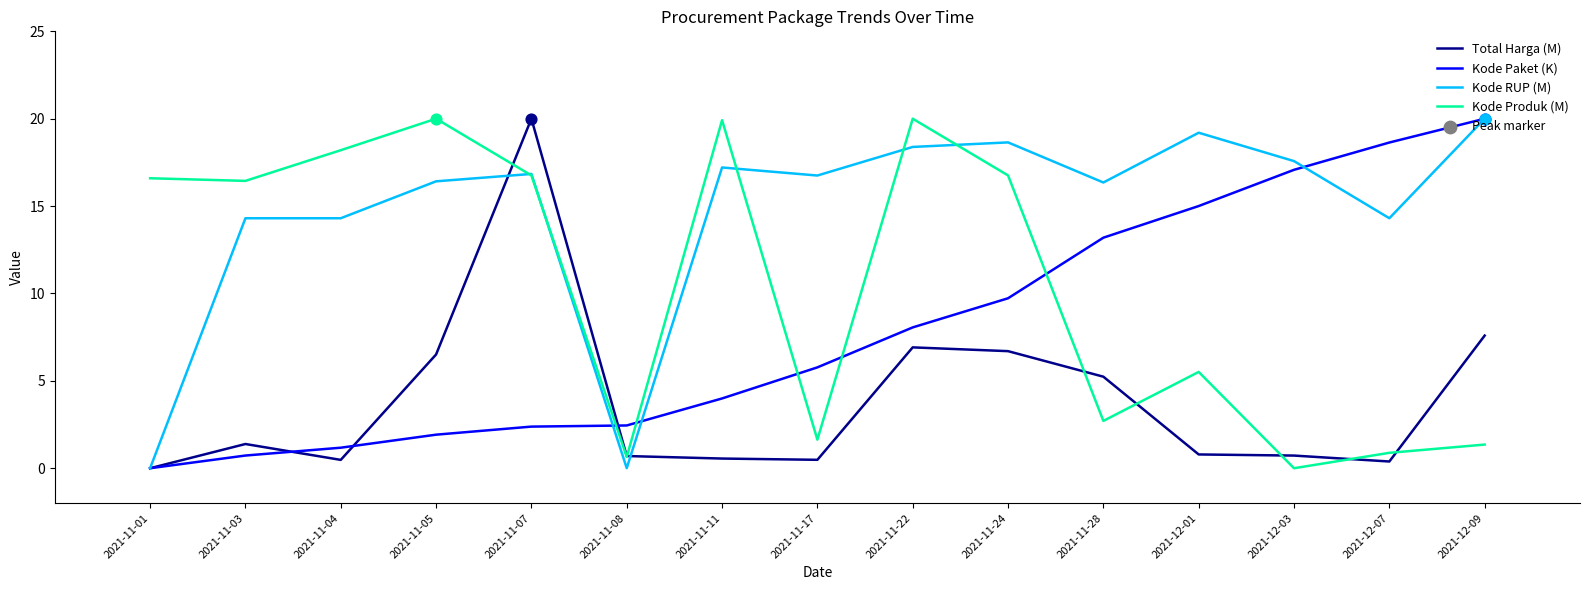

Between 2021-11-17 and 2021-12-03, which series saw the biggest shift?

Kode Paket (K)